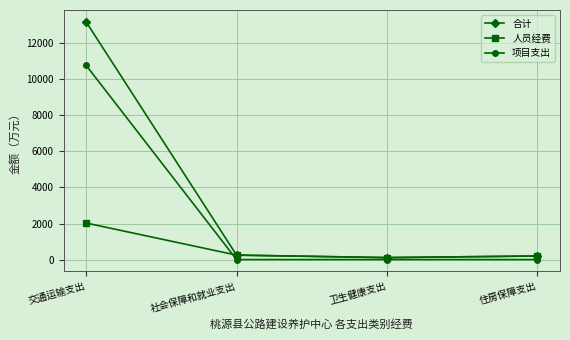

Rank the series by their maximum value, from lowest to highest.

人员经费, 项目支出, 合计